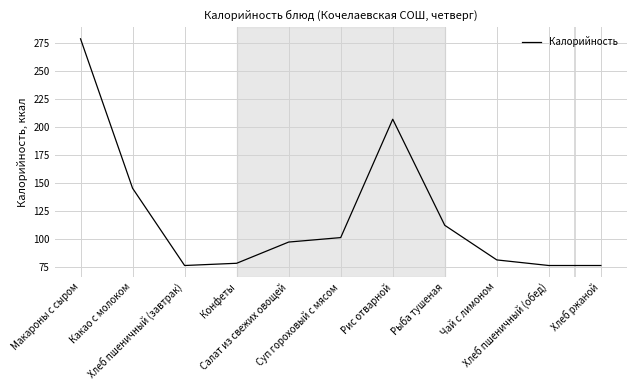

Reading right to left, extract all data points from this chart.

Хлеб ржаной=76.0	Хлеб пшеничный (обед)=76.0	Чай с лимоном=81.0	Рыба тушеная=112.0	Рис отварной=207.0	Суп гороховый с мясом=101.0	Салат из свежих овощей=97.0	Конфеты=78.0	Хлеб пшеничный (завтрак)=76.0	Какао с молоком=145.2	Макароны с сыром=279.0